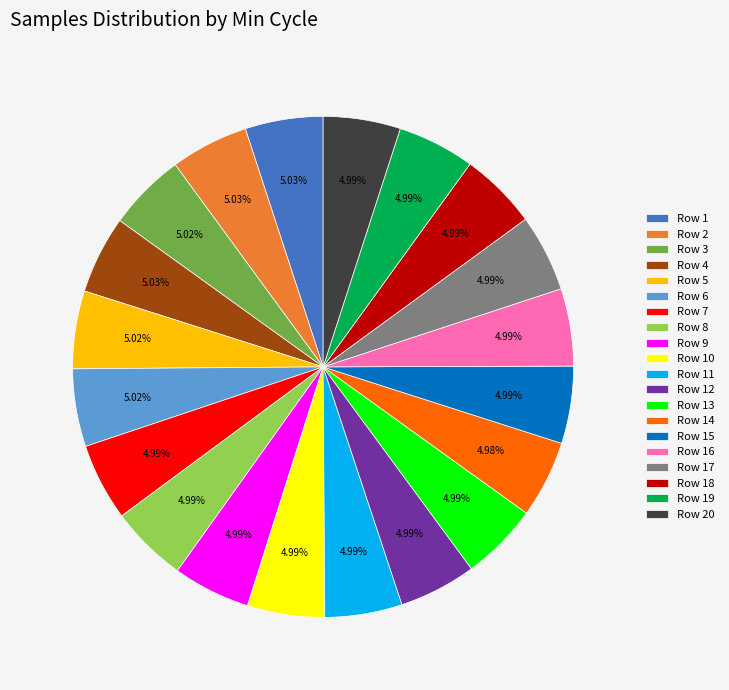

Is Row 20 the majority of the pie?

No